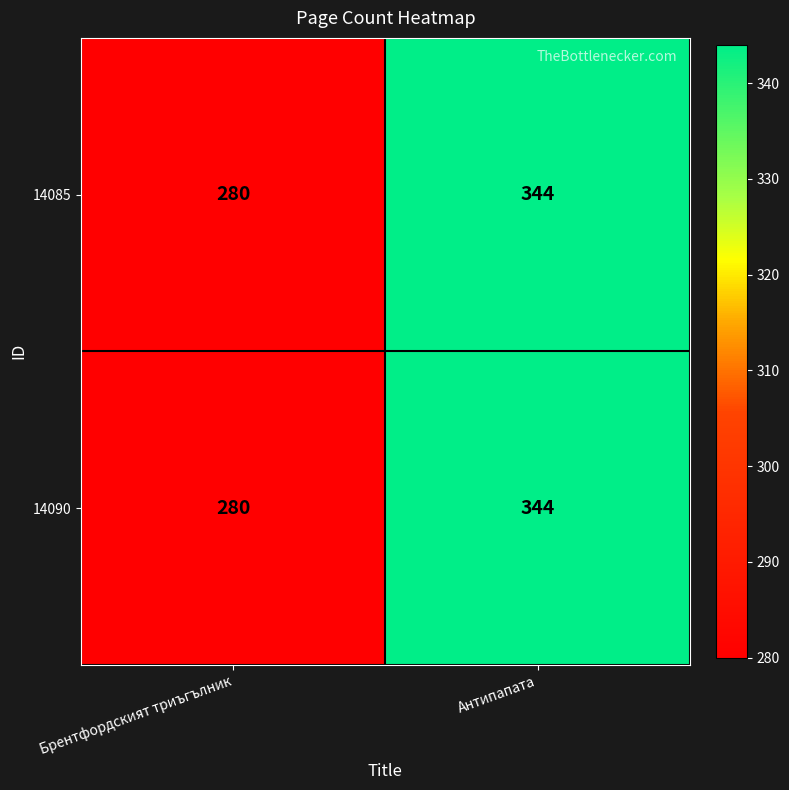

Is it true that 14085 equals 344 at Антипапата?

True